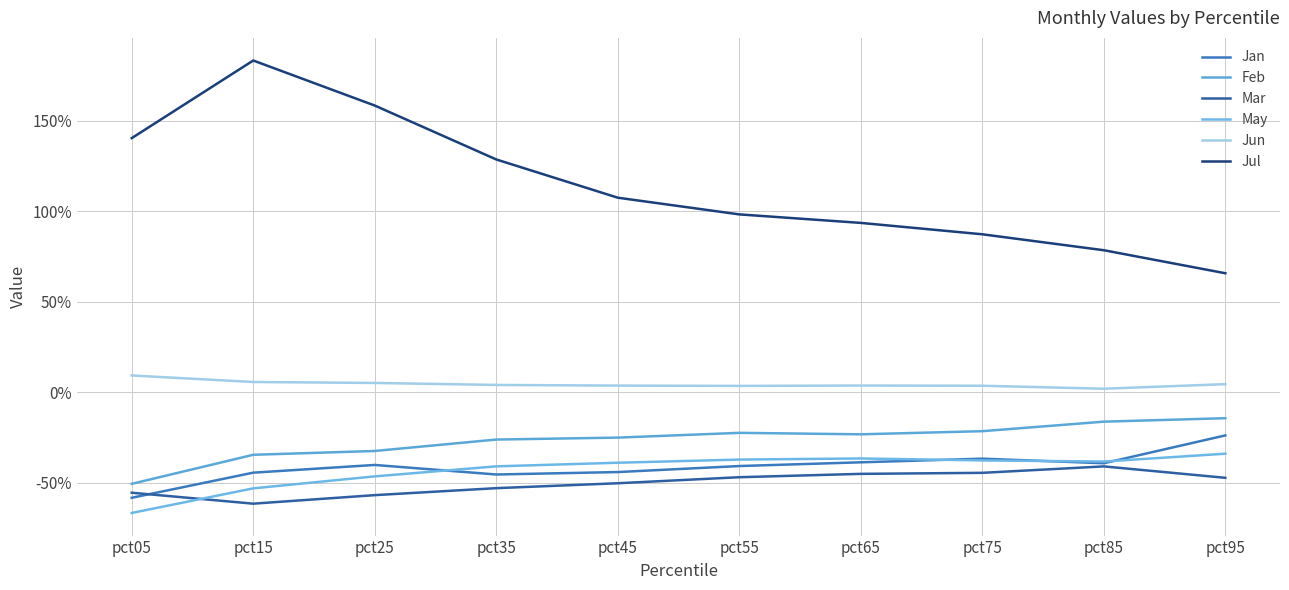

Reading left to right, extract all data points from this chart.

Jan: pct05=-0.6	pct15=-0.4	pct25=-0.4	pct35=-0.5	pct45=-0.4	pct55=-0.4	pct65=-0.4	pct75=-0.4	pct85=-0.4	pct95=-0.2
Feb: pct05=-0.5	pct15=-0.3	pct25=-0.3	pct35=-0.3	pct45=-0.2	pct55=-0.2	pct65=-0.2	pct75=-0.2	pct85=-0.2	pct95=-0.1
Mar: pct05=-0.6	pct15=-0.6	pct25=-0.6	pct35=-0.5	pct45=-0.5	pct55=-0.5	pct65=-0.4	pct75=-0.4	pct85=-0.4	pct95=-0.5
May: pct05=-0.7	pct15=-0.5	pct25=-0.5	pct35=-0.4	pct45=-0.4	pct55=-0.4	pct65=-0.4	pct75=-0.4	pct85=-0.4	pct95=-0.3
Jun: pct05=0.1	pct15=0.1	pct25=0.1	pct35=0.0	pct45=0.0	pct55=0.0	pct65=0.0	pct75=0.0	pct85=0.0	pct95=0.0
Jul: pct05=1.4	pct15=1.8	pct25=1.6	pct35=1.3	pct45=1.1	pct55=1.0	pct65=0.9	pct75=0.9	pct85=0.8	pct95=0.7